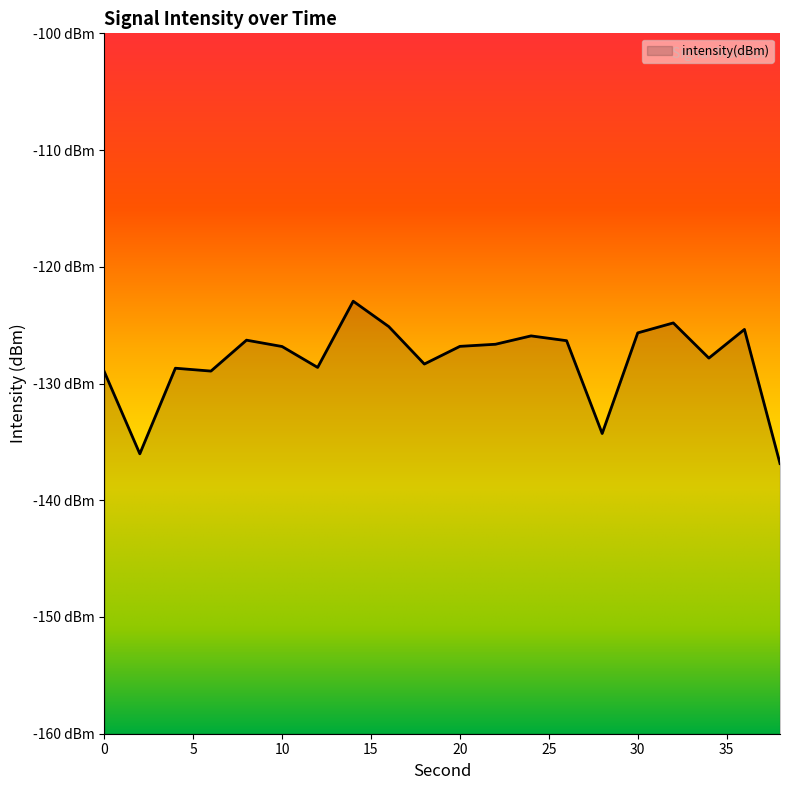

How many points are higher than both their immediate neighbors (excluding endpoints)?

6